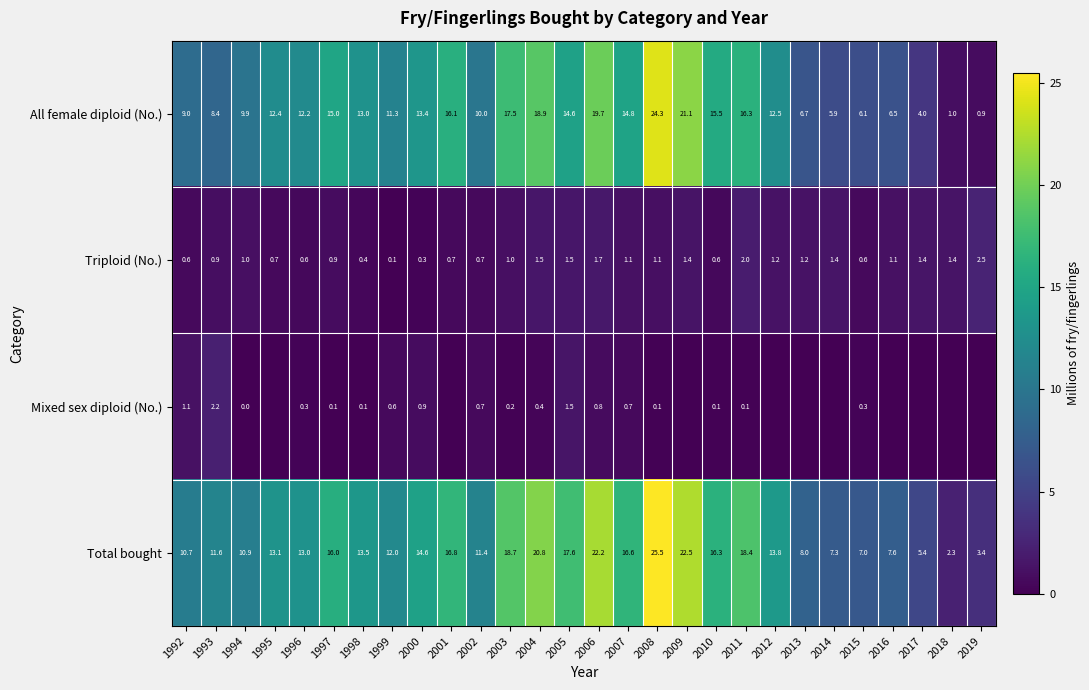

At which category is the sum across all series the highest?

2008